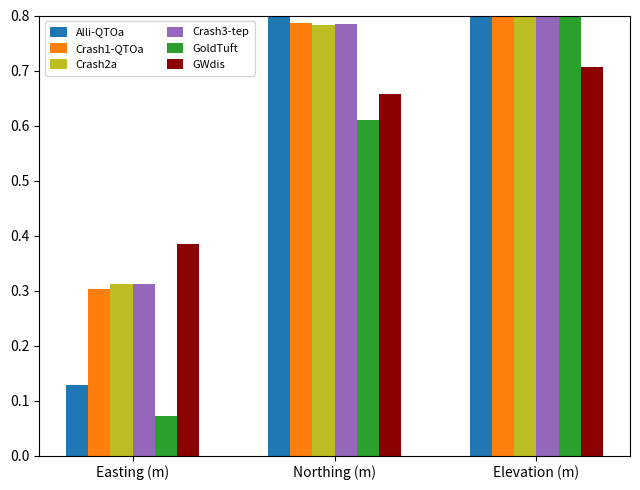

At which category is the sum across all series the highest?

Elevation (m)